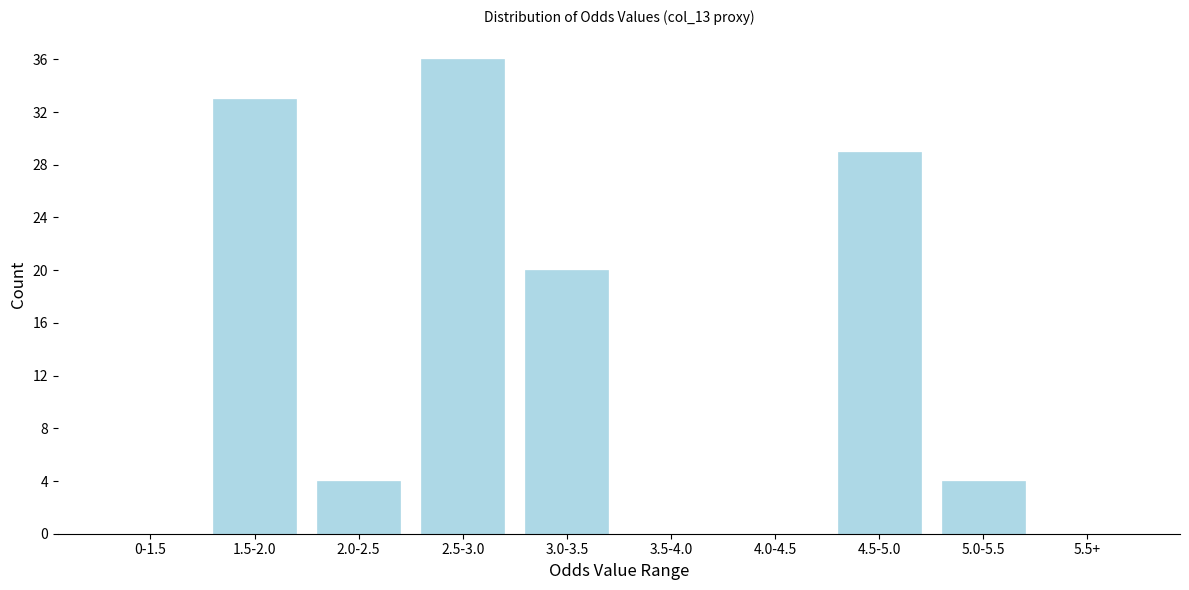

Reading left to right, extract all data points from this chart.

0-1.5=0	1.5-2.0=33	2.0-2.5=4	2.5-3.0=36	3.0-3.5=20	3.5-4.0=0	4.0-4.5=0	4.5-5.0=29	5.0-5.5=4	5.5+=0